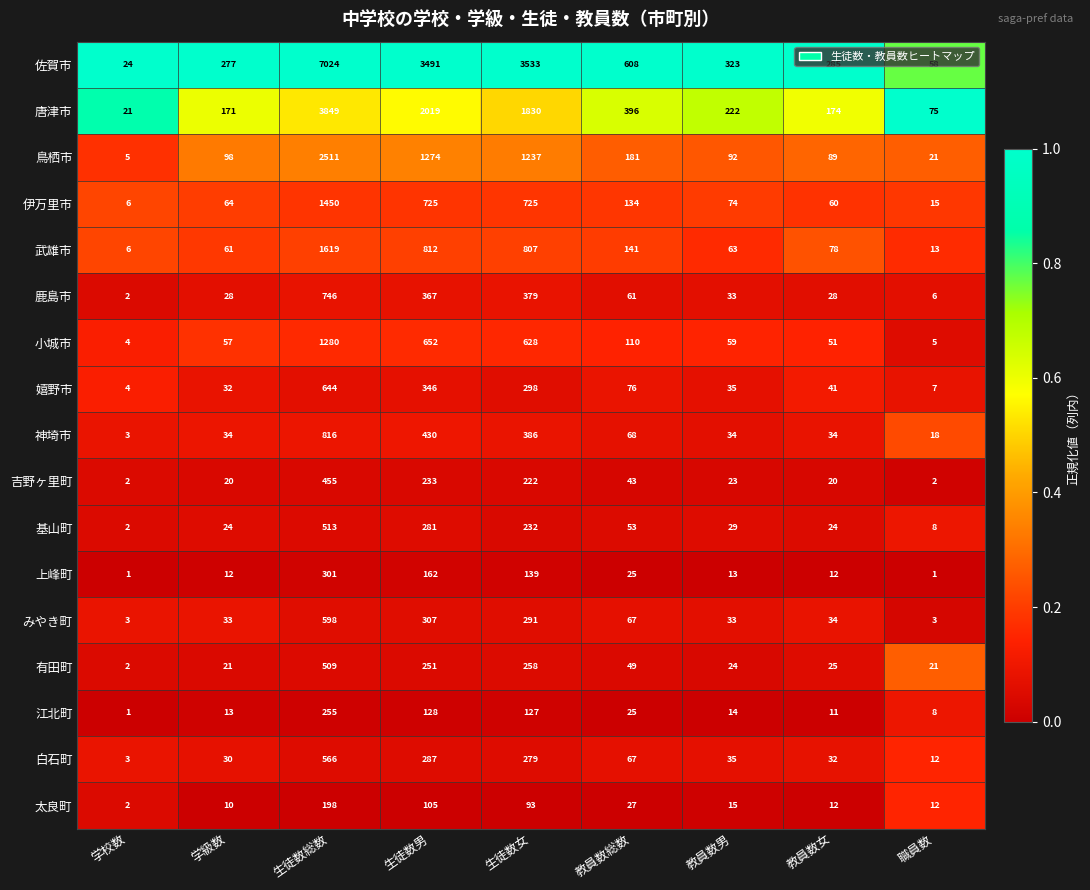

What is the difference between the highest and lowest values at 生徒数総数?

6826